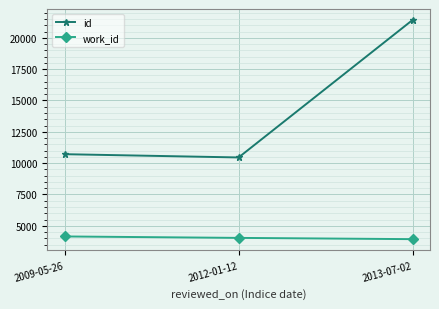

At how many categories does at least one series exceed 6051?

3